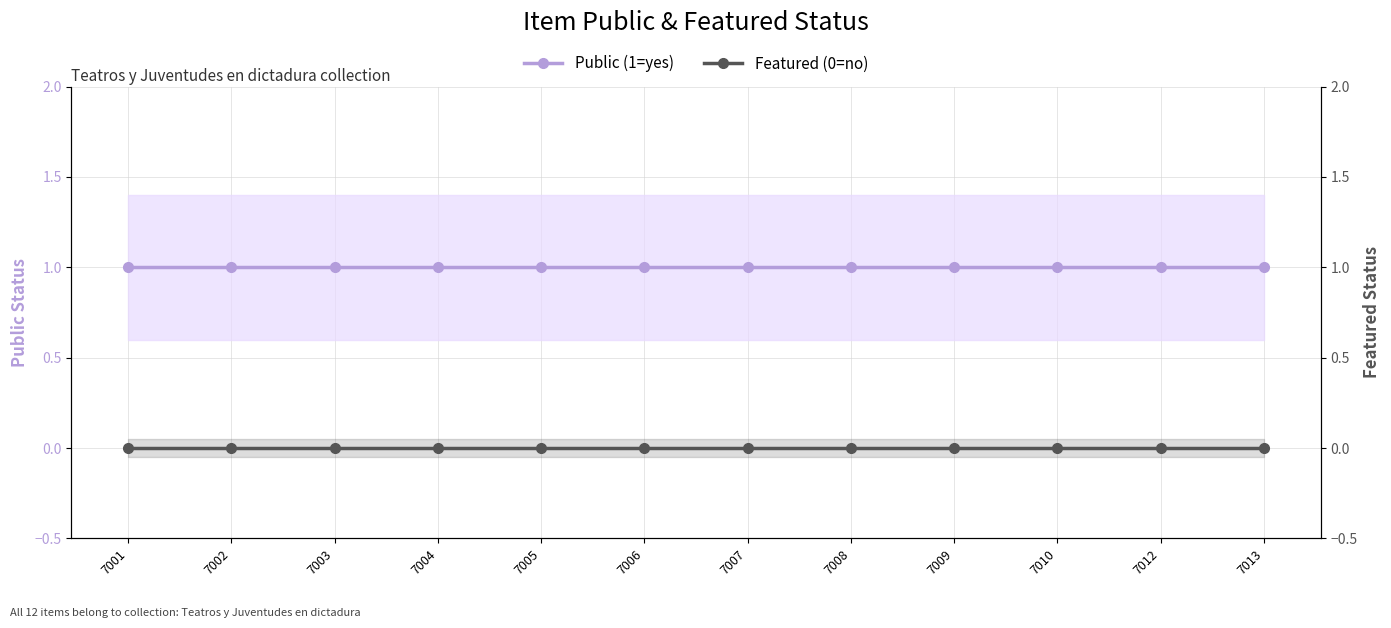

True or false: public has a value of 1 at 7007.

True